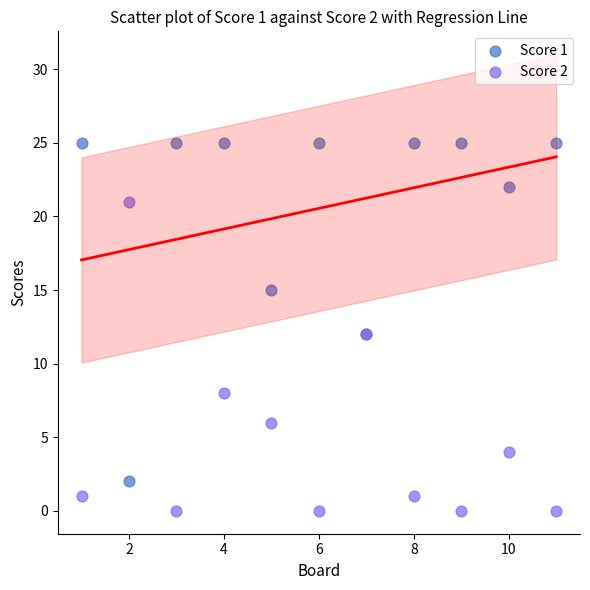

Which series reaches the maximum Y coordinate?

Score 1